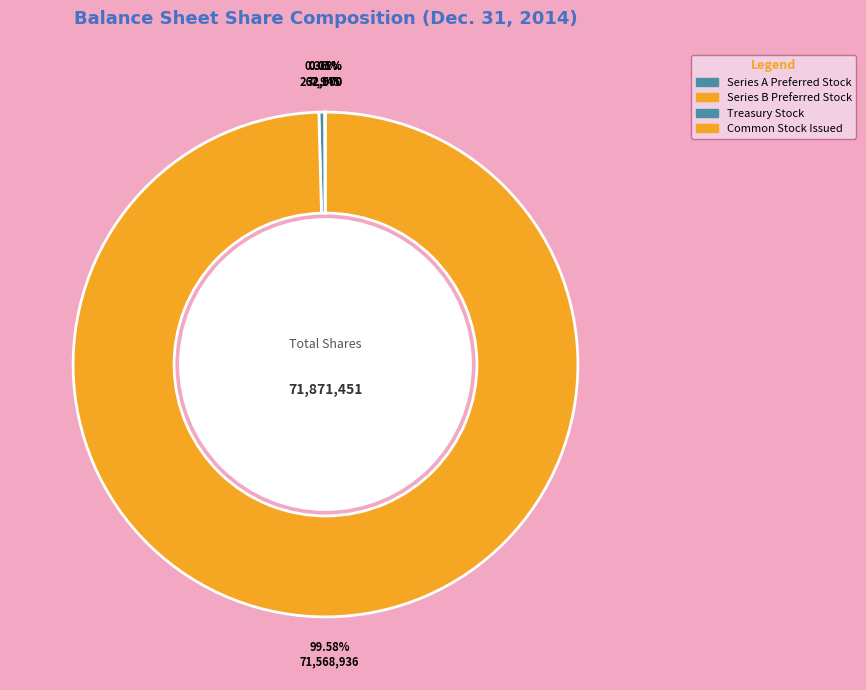

How many slices are in this pie chart?

4